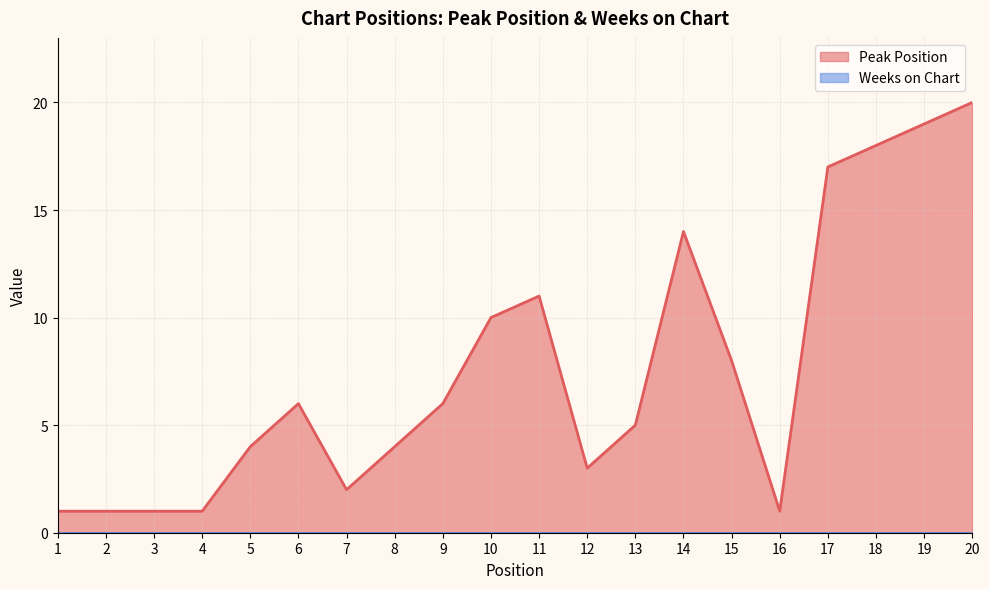

Does the chart have visible grid lines?

Yes